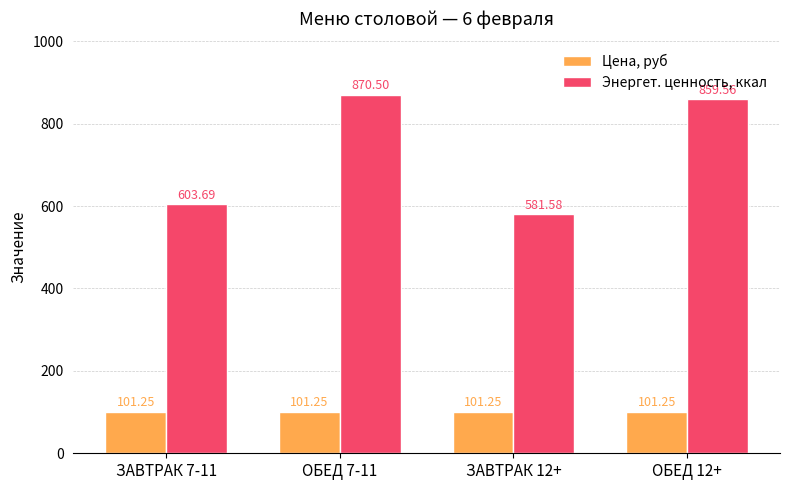

Rank the series by their average value, from highest to lowest.

Энергет. ценность, ккал, Цена, руб